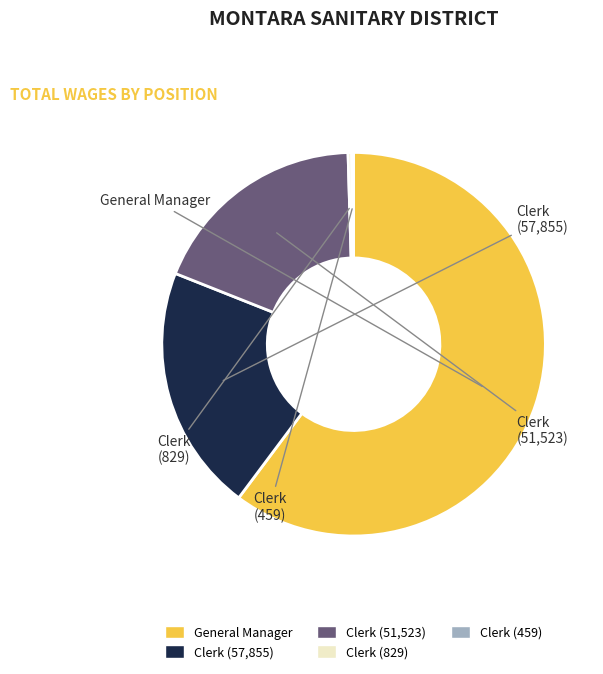

Does any single category account for the majority?

Yes